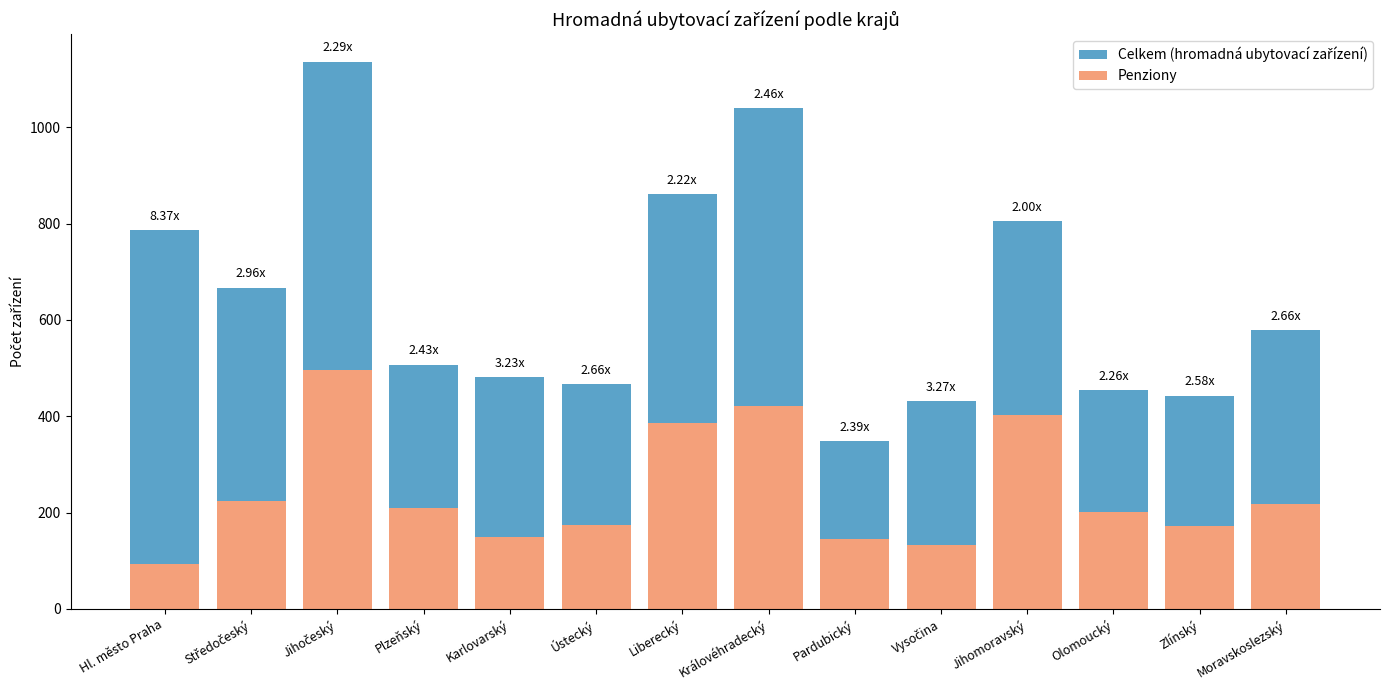

What is the difference between the second highest and minimum values in the Celkem (hromadná ubytovací zařízení) series?

691